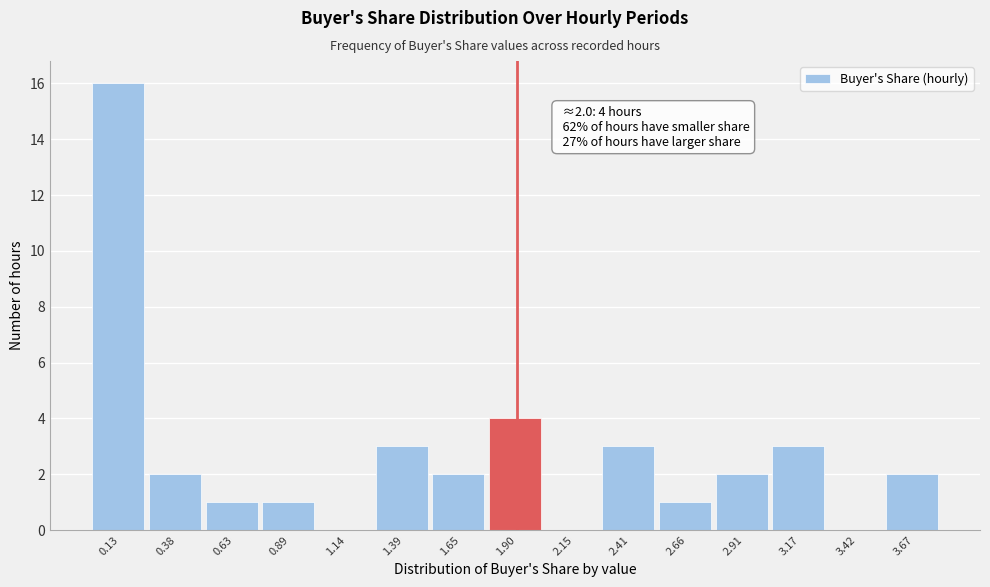

Which range on the x-axis has the tallest bar?

0.00 to 0.25